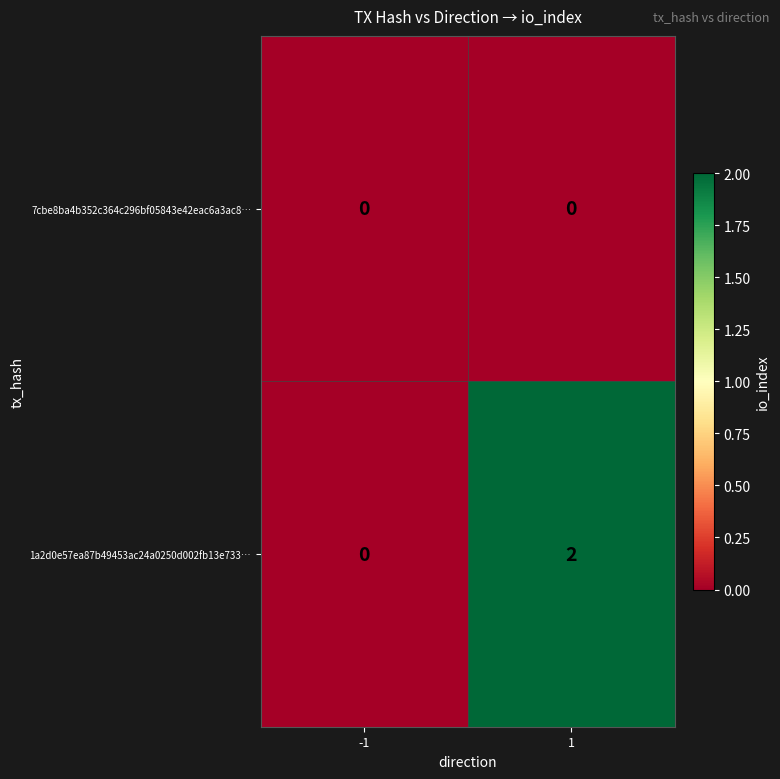

Reading right to left, extract all data points from this chart.

7cbe8ba4b352c364c296bf05843e42eac6a3ac8…: 1=0	-1=0
1a2d0e57ea87b49453ac24a0250d002fb13e733…: 1=2	-1=0